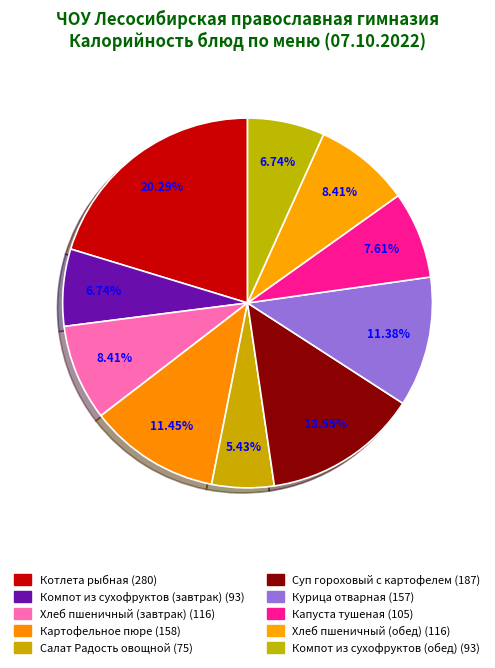

Does any single category account for the majority?

No